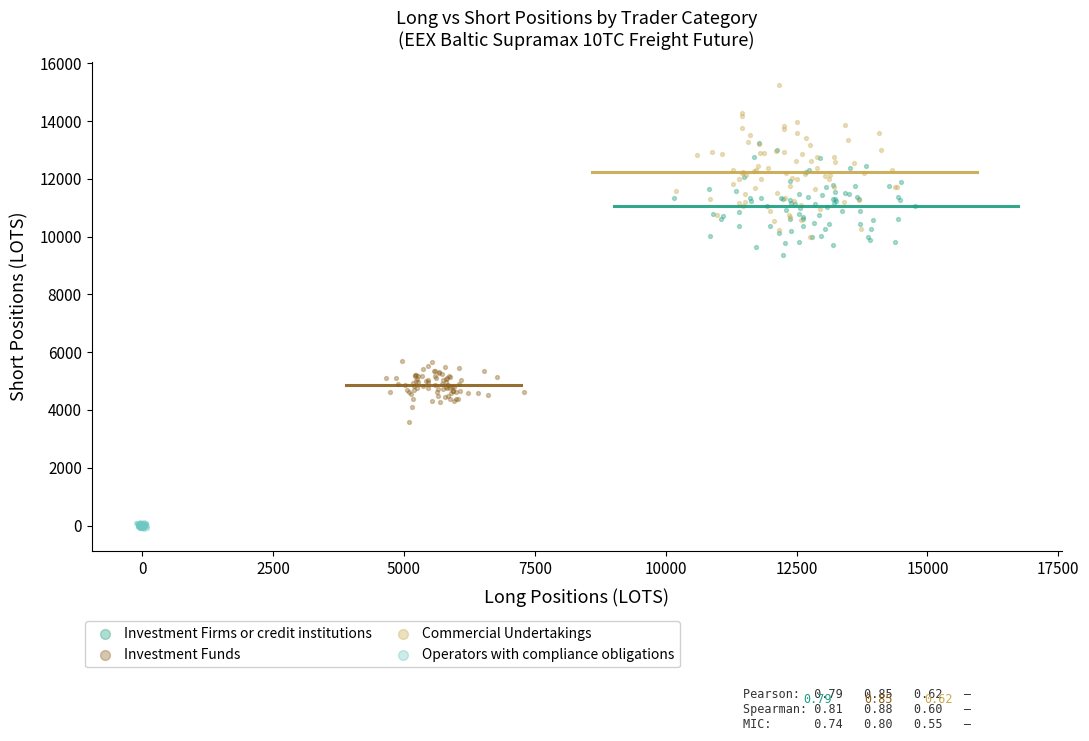

Which series contains the highest Y value?

Commercial Undertakings